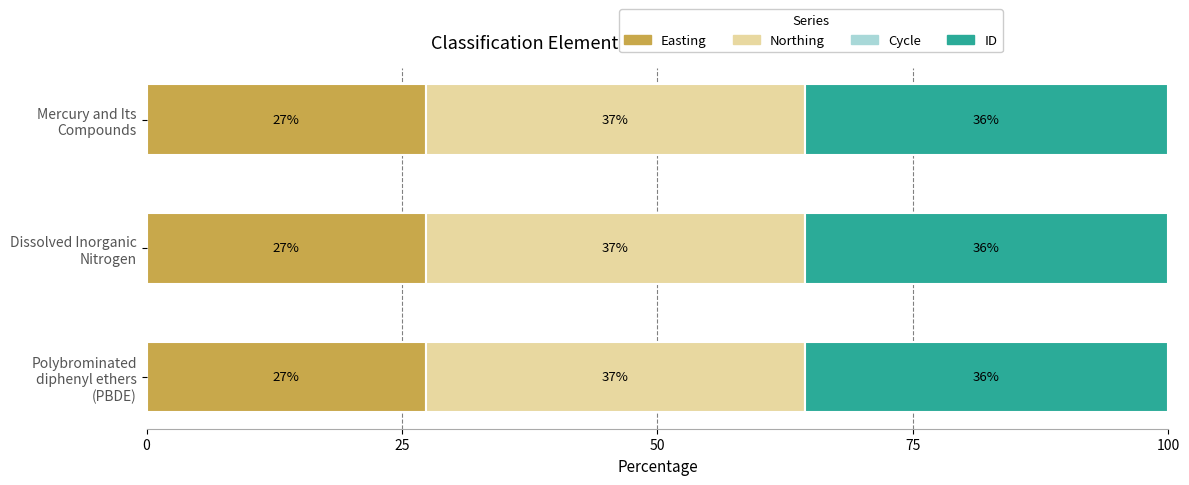

Reading left to right, what are all the values shown in this chart?

Easting: 27.4	27.4	27.4
Northing: 37.1	37.1	37.1
Cycle: 0.6	0.6	0.6
ID: 35.6	35.6	35.6